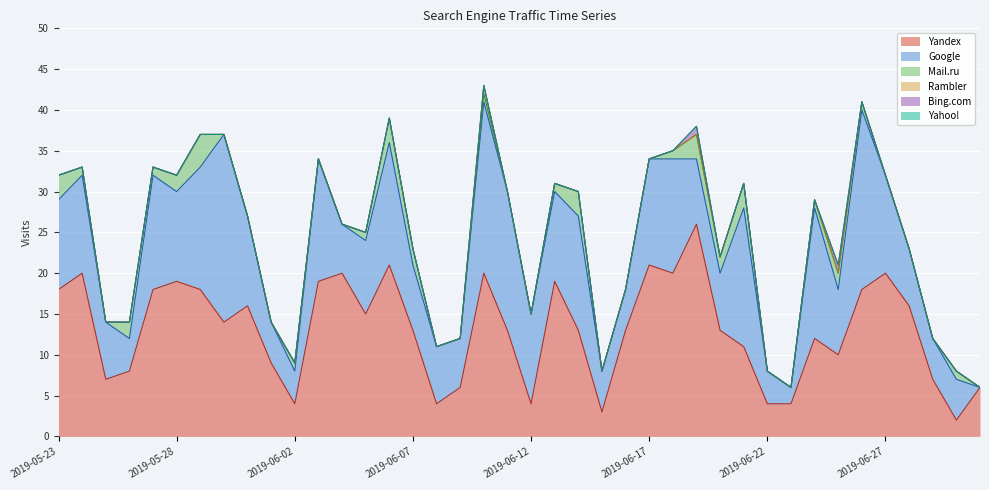

Where is Google nearest to the value 11?

2019-06-13